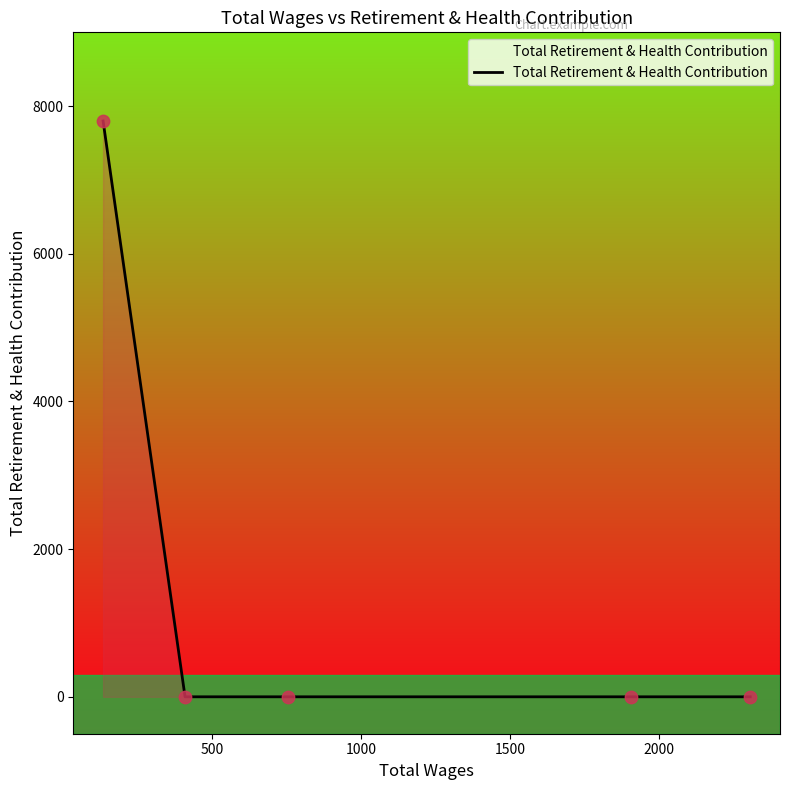

True or false: there are more than 1 points higher than both neighbors.

False